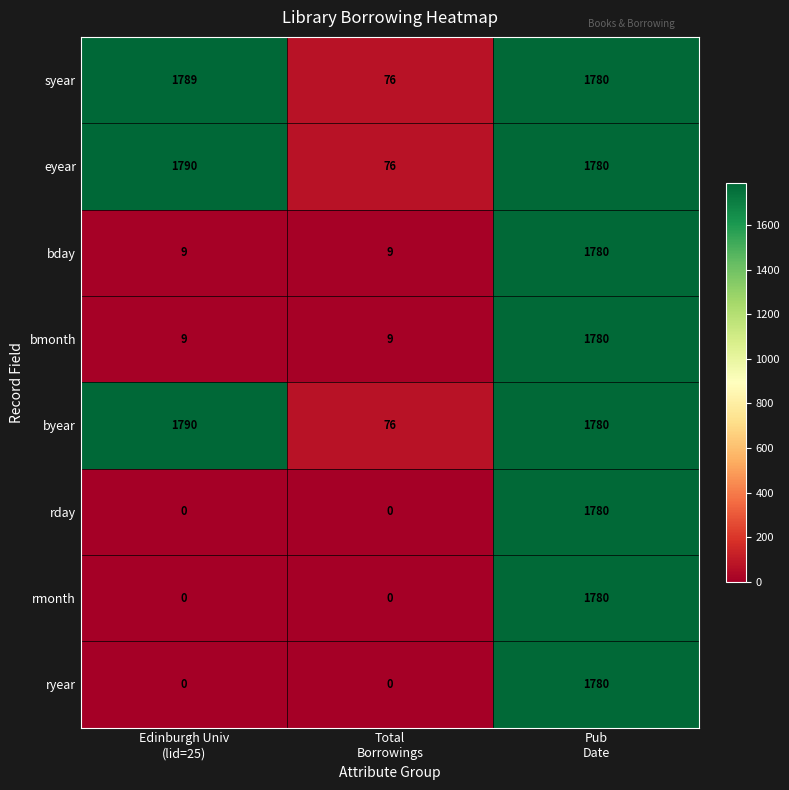

What is the maximum value for bmonth?

1780